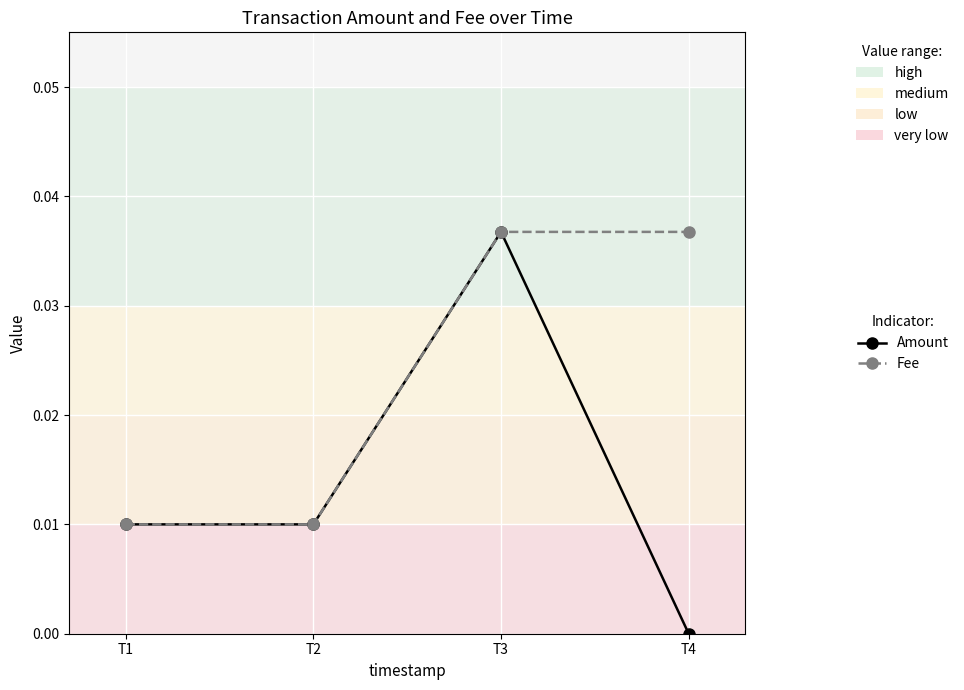

Is the value of Fee at T4 greater than the value of Amount at T2?

Yes